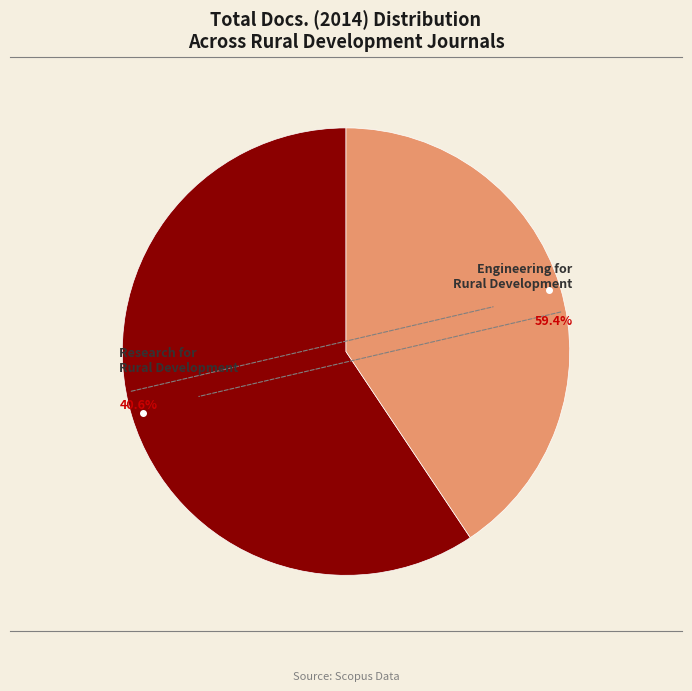

To the nearest percent, what is the difference between the largest and smallest slice percentages?

19%